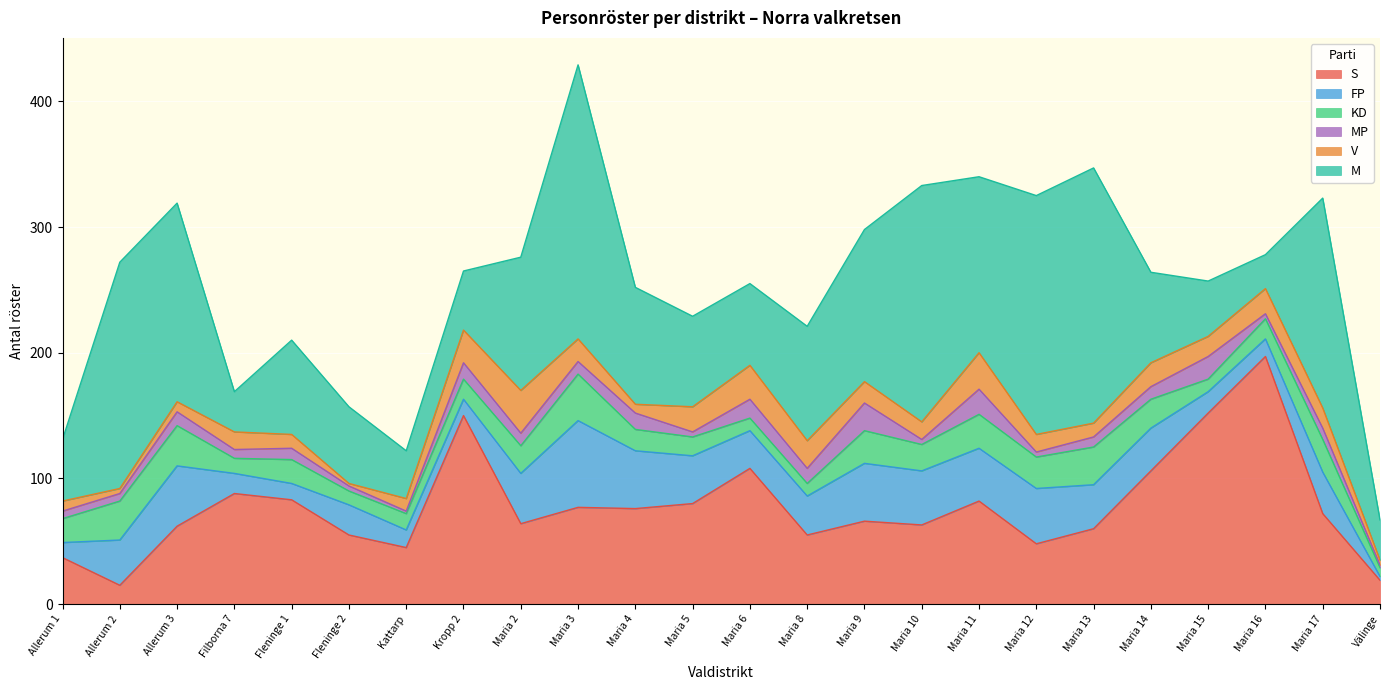

At which category is the sum across all series the highest?

Maria 3